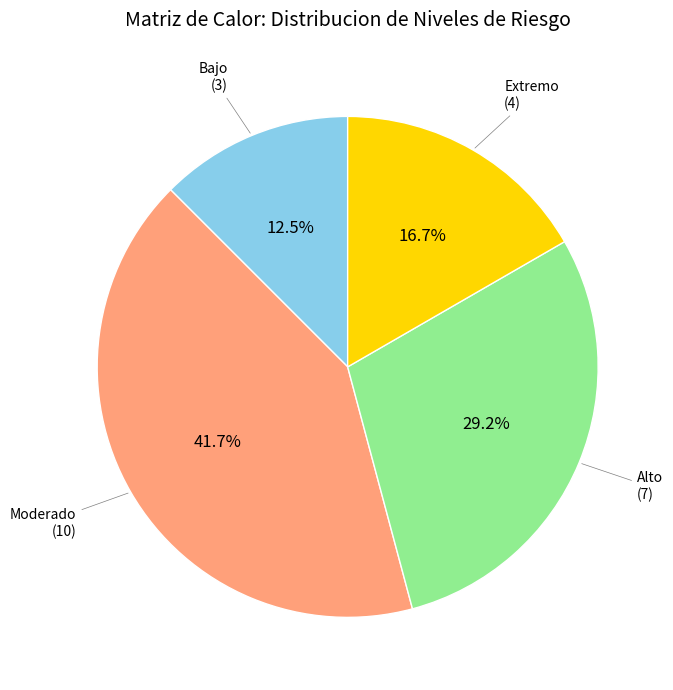

Does any single category account for the majority?

No